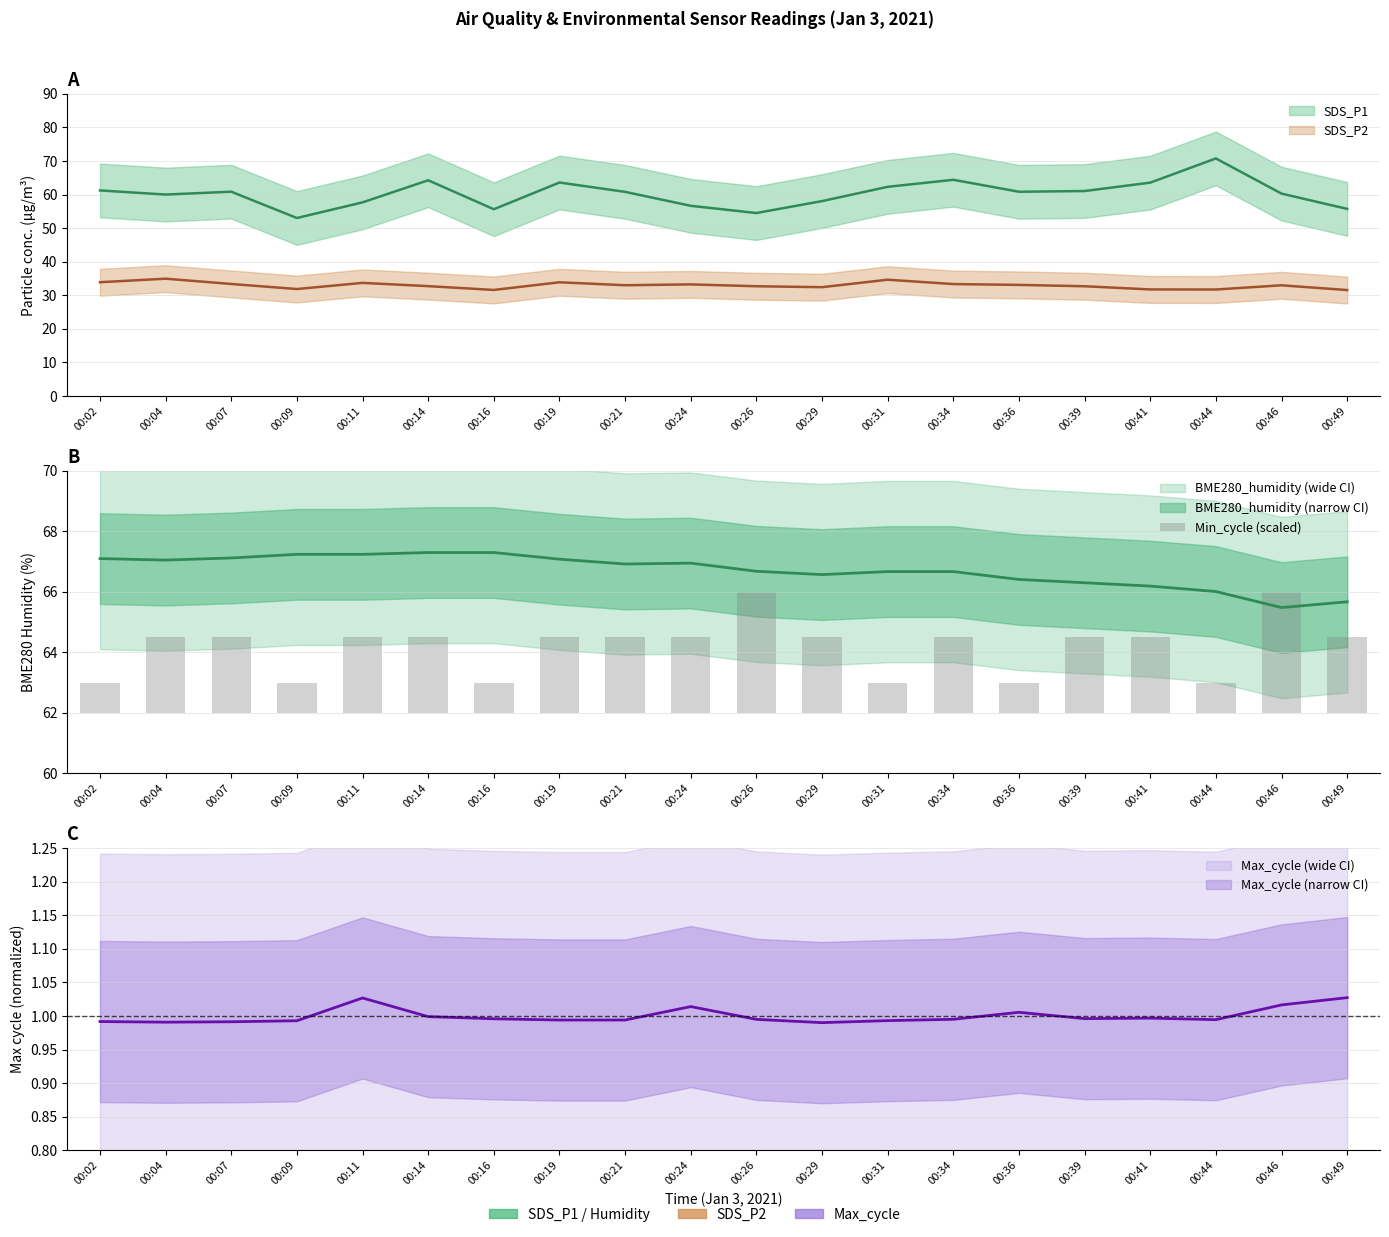

The value at 00:07 is 2.5. True or false?

True